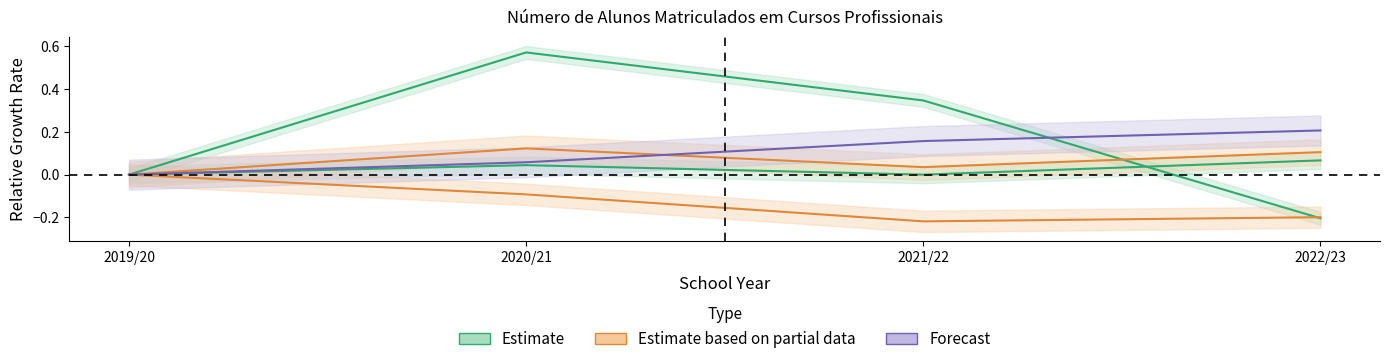

Does the chart have visible grid lines?

No